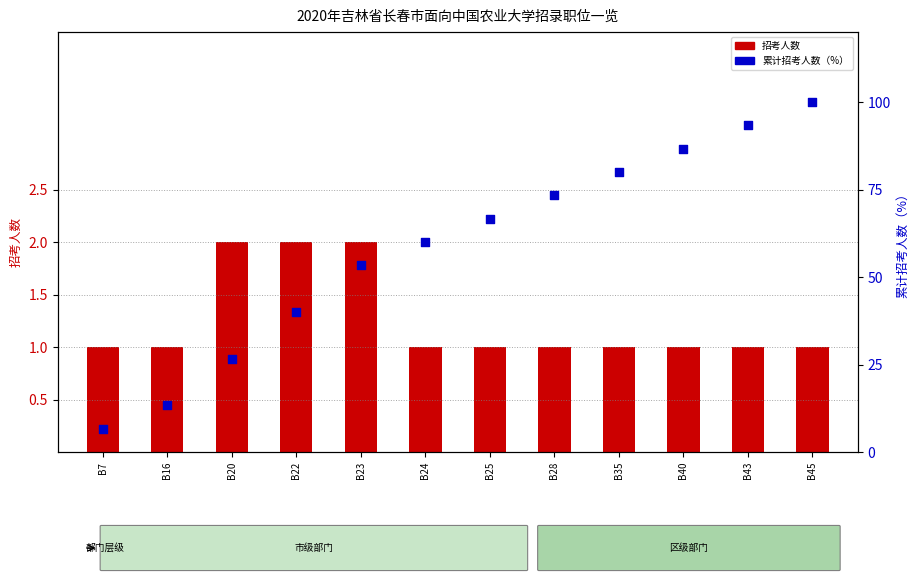

What are all the series names shown in the legend?

招考人数, 累计招考人数（%）